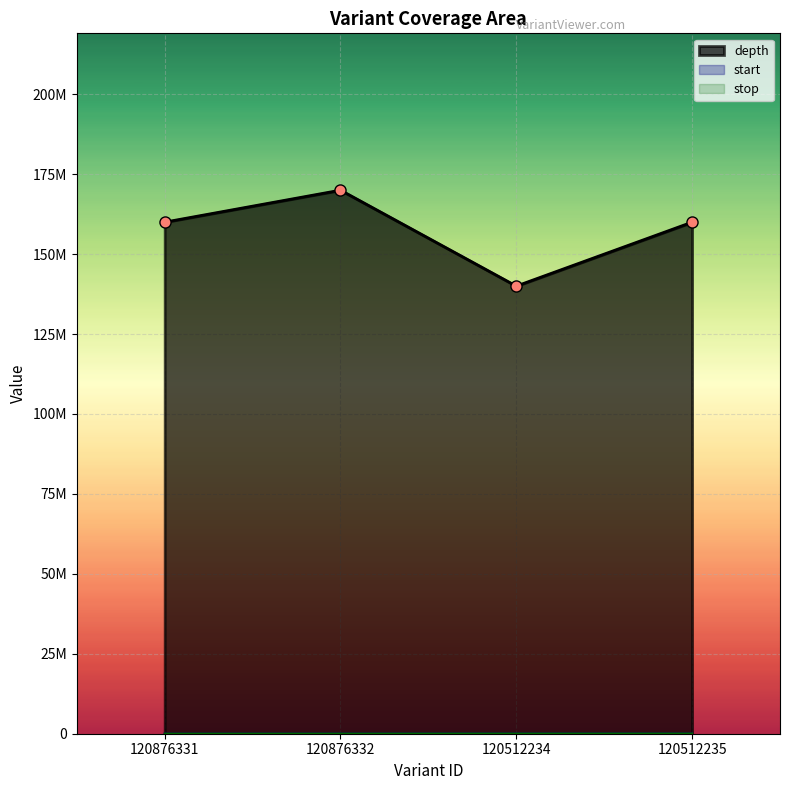

List the labels in order of depth value, largest first.

120876332, 120876331, 120512235, 120512234